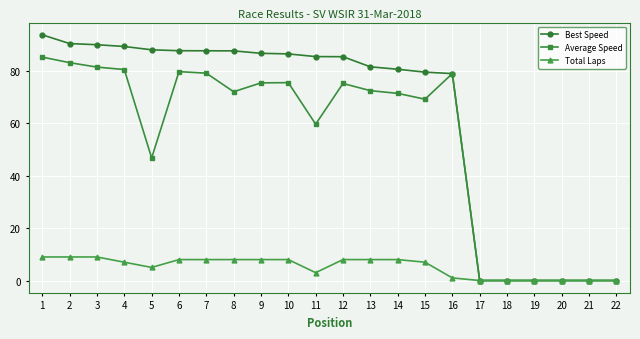

Is it true that Average Speed equals 41.1 at 13?

False